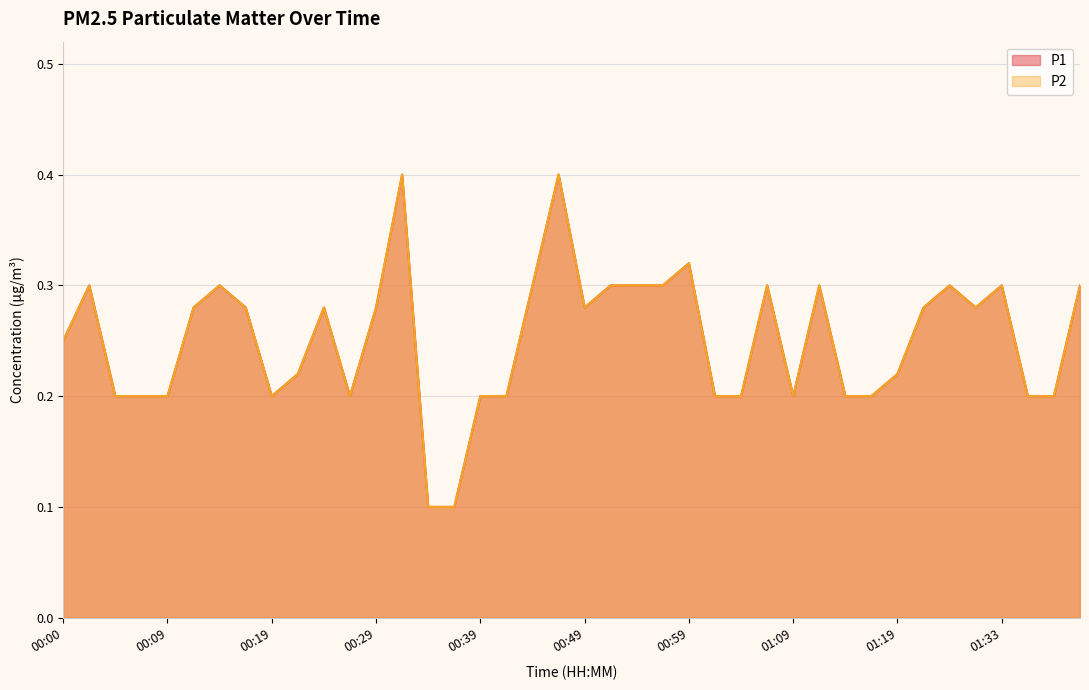

Reading left to right, what are all the values shown in this chart?

P1: 00:00=0.2	00:02=0.3	00:04=0.2	00:07=0.2	00:09=0.2	00:12=0.3	00:14=0.3	00:17=0.3	00:19=0.2	00:22=0.2	00:24=0.3	00:27=0.2	00:29=0.3	00:32=0.4	00:34=0.1	00:37=0.1	00:39=0.2	00:42=0.2	00:44=0.3	00:47=0.4	00:49=0.3	00:51=0.3	00:54=0.3	00:56=0.3	00:59=0.3	01:01=0.2	01:04=0.2	01:06=0.3	01:09=0.2	01:12=0.3	01:14=0.2	01:17=0.2	01:19=0.2	01:22=0.3	01:28=0.3	01:31=0.3	01:33=0.3	01:36=0.2	01:38=0.2	01:41=0.3
P2: 00:00=0.2	00:02=0.3	00:04=0.2	00:07=0.2	00:09=0.2	00:12=0.3	00:14=0.3	00:17=0.3	00:19=0.2	00:22=0.2	00:24=0.3	00:27=0.2	00:29=0.3	00:32=0.4	00:34=0.1	00:37=0.1	00:39=0.2	00:42=0.2	00:44=0.3	00:47=0.4	00:49=0.3	00:51=0.3	00:54=0.3	00:56=0.3	00:59=0.3	01:01=0.2	01:04=0.2	01:06=0.3	01:09=0.2	01:12=0.3	01:14=0.2	01:17=0.2	01:19=0.2	01:22=0.3	01:28=0.3	01:31=0.3	01:33=0.3	01:36=0.2	01:38=0.2	01:41=0.3